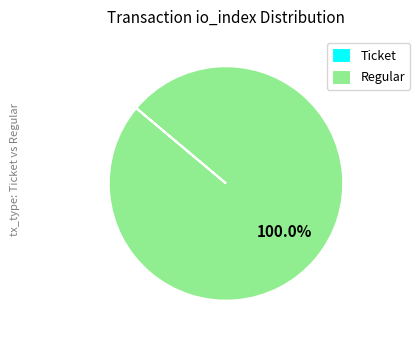

Is Regular the majority of the pie?

Yes